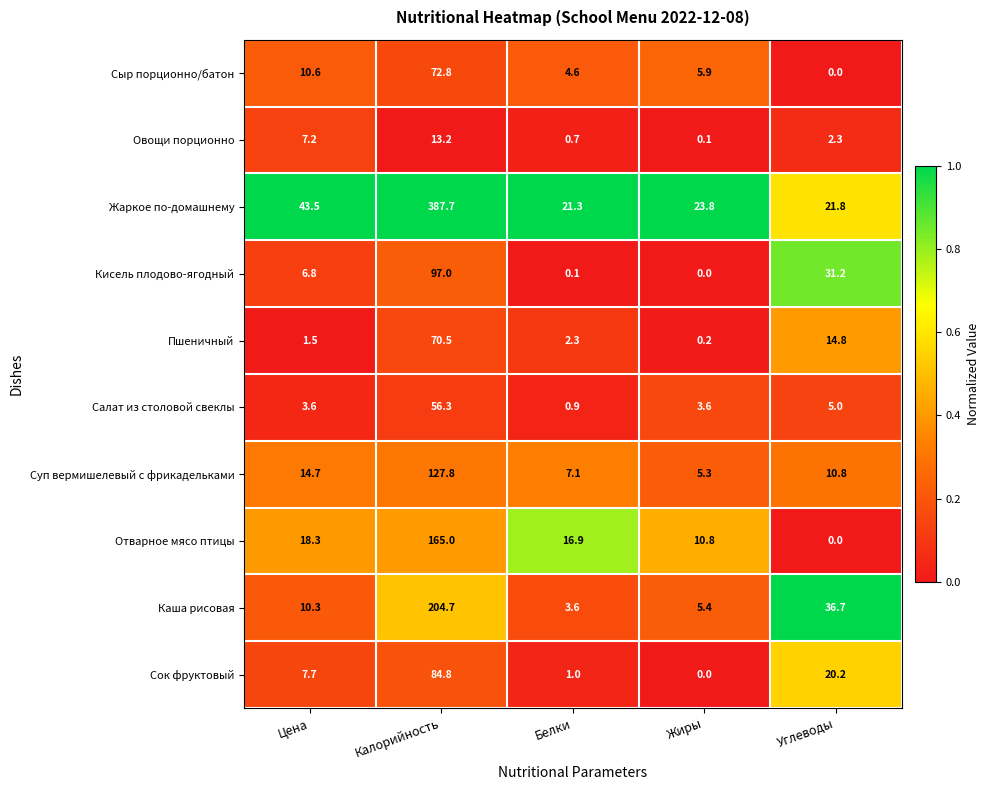

Read the Каша рисовая value at Калорийность.

204.7